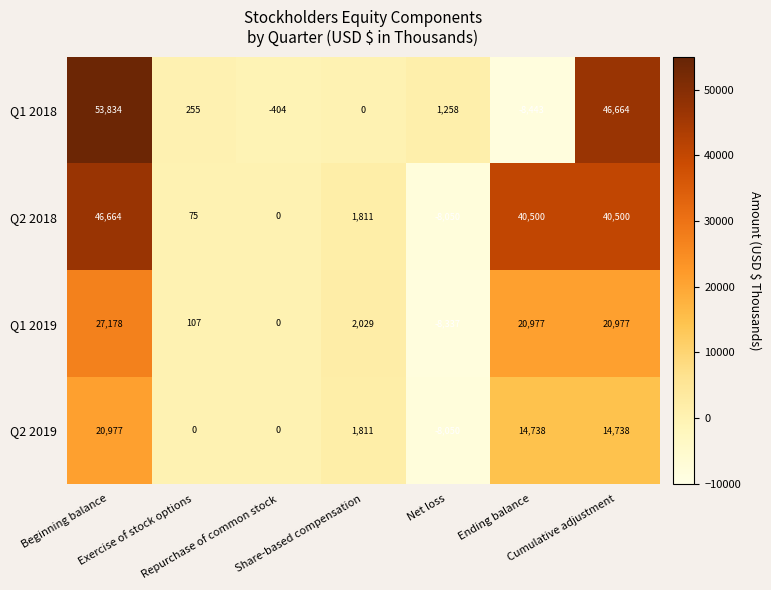

What is the highest value of the Q1 2018 series?

53834